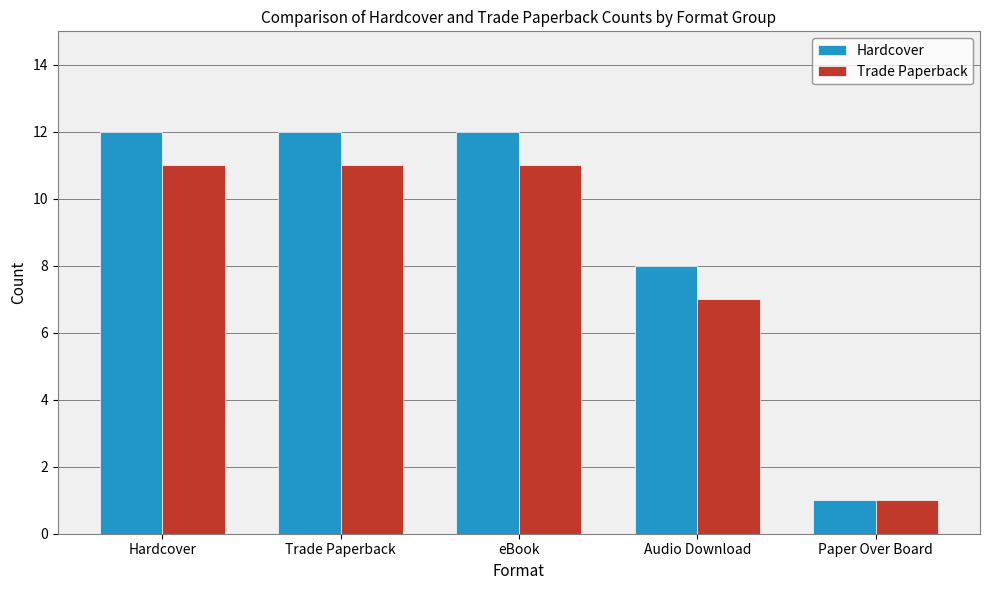

Reading left to right, what are all the values shown in this chart?

Hardcover: 12	12	12	8	1
Trade Paperback: 11	11	11	7	1